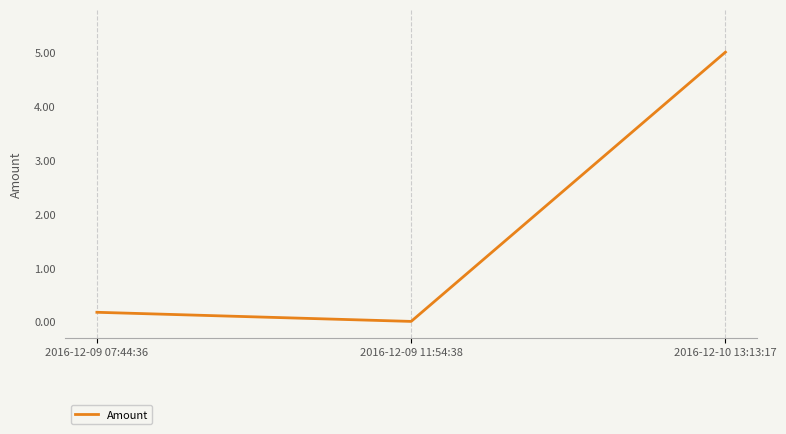

The chart shows a value of 0.2 at 2016-12-09 07:44:36. True or false?

True